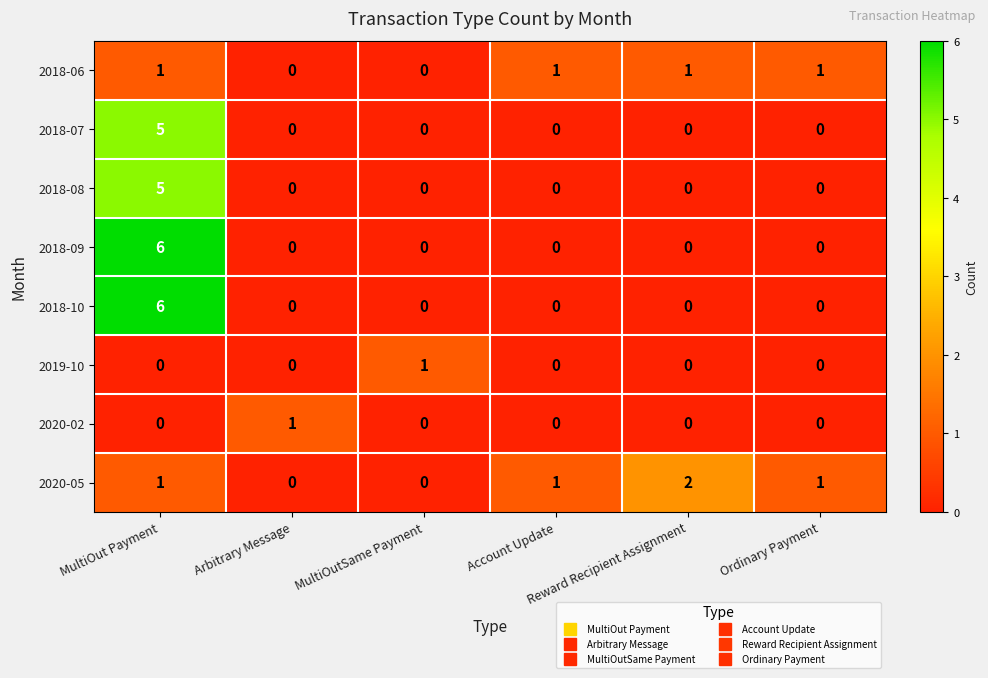

At how many categories does at least one series exceed 0?

6